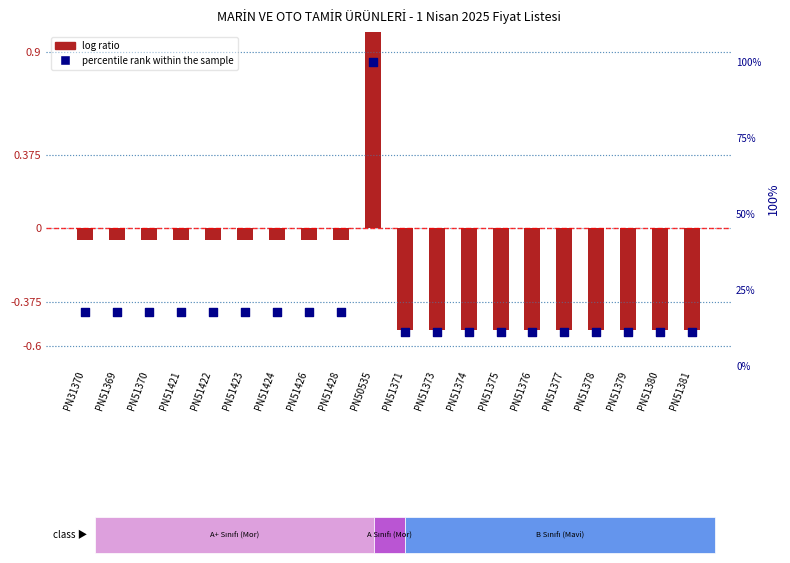

What are all the series names shown in the legend?

log ratio, percentile rank within the sample